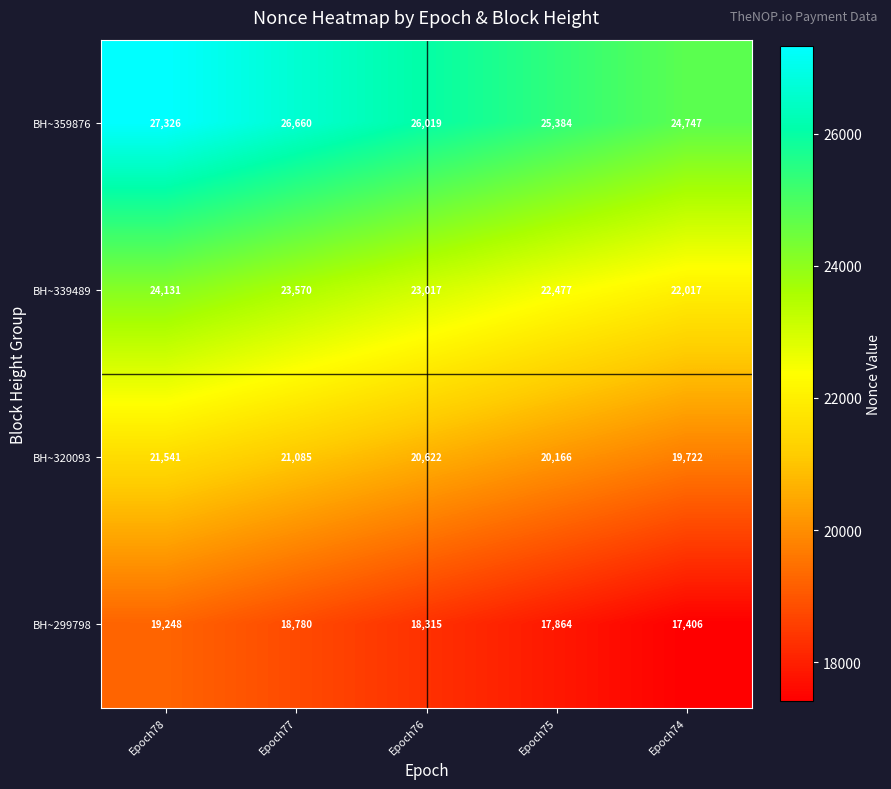

How many values in the BH~339489 series are below 23017?

2